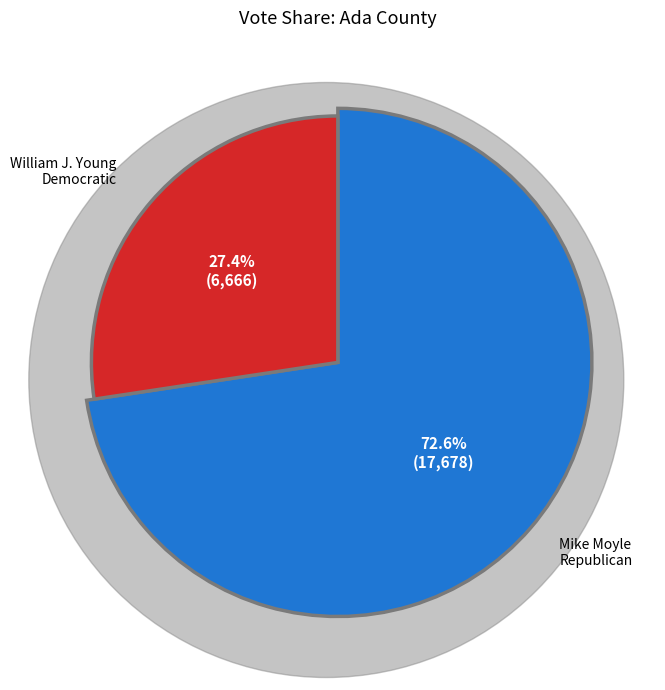

How much of the chart is everything except William J. YoungDemocratic?

72.6%